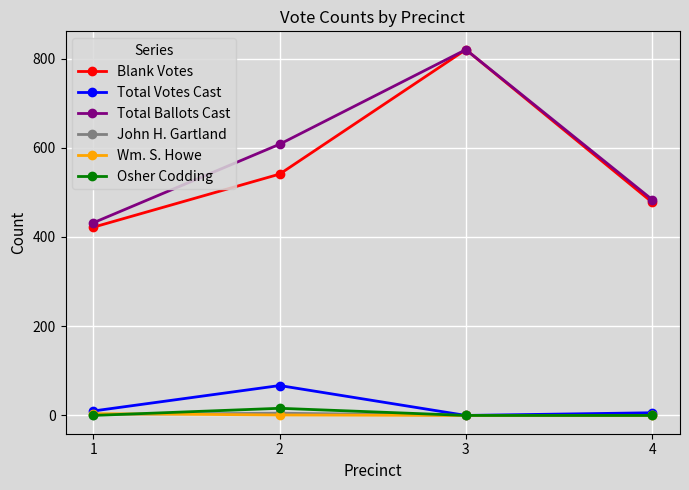

Which series has the widest spread of values?

Blank Votes